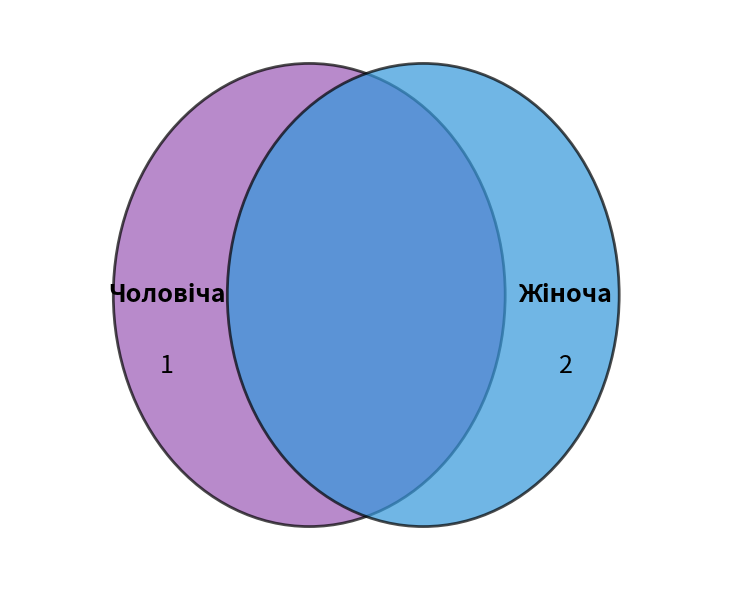

What percentage is the Жіноча slice, to the nearest percent?

67%